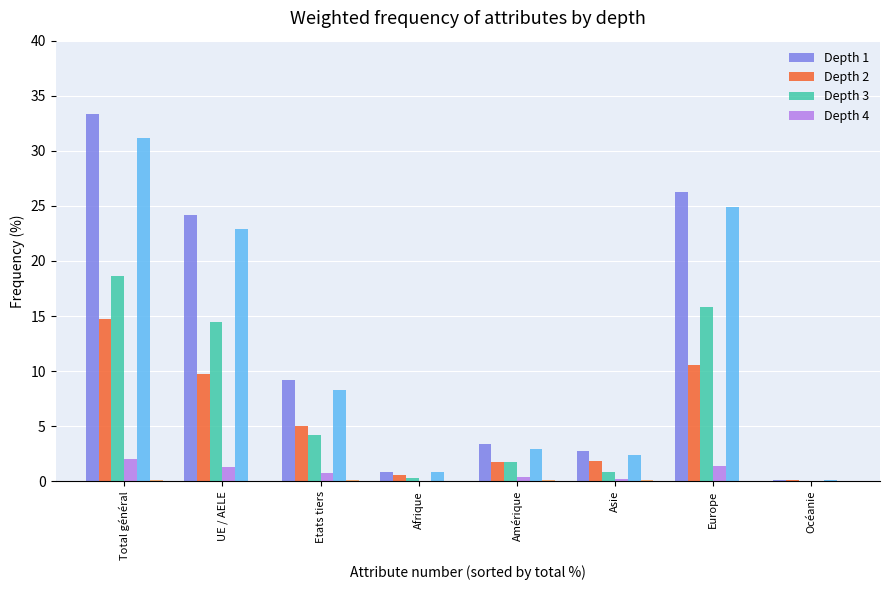

What is the maximum value shown in the chart?

33.3